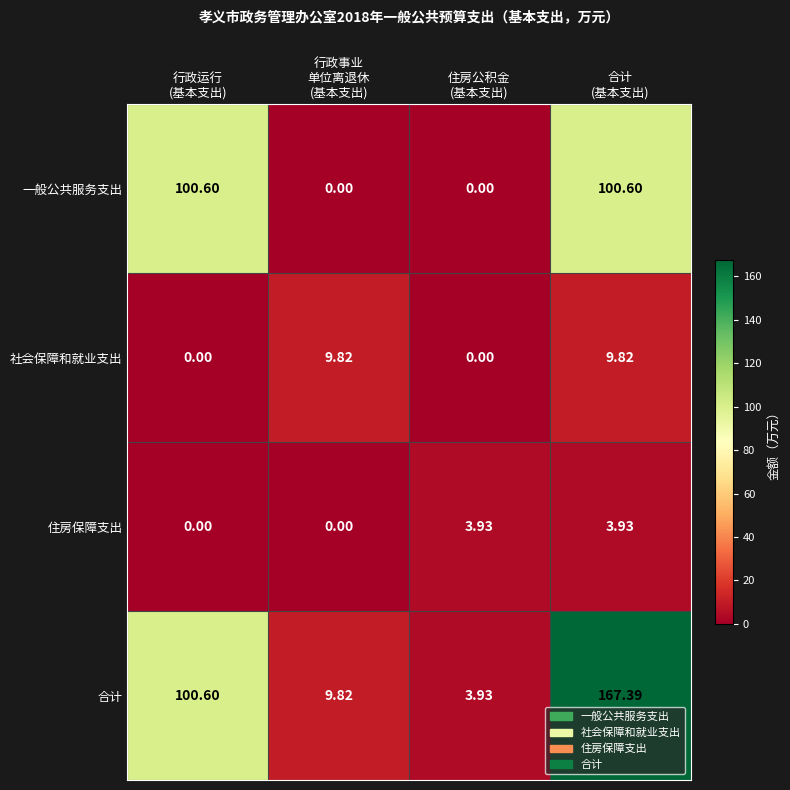

Which series has the largest total across all categories?

合计